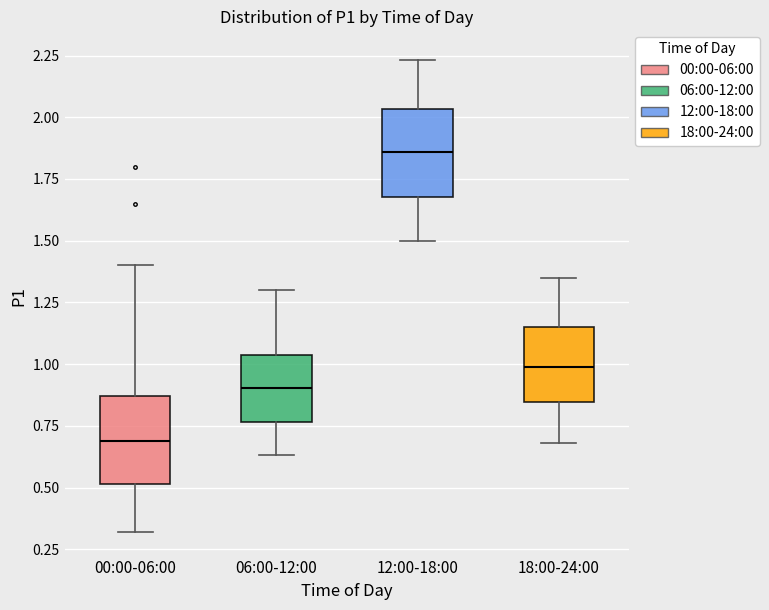

Reading left to right, transcribe this box plot: for each box, give where its median line is, the range the box spans, and where its two whiskers end, as read against the y-axis. The values are not printed on the chart, so give them approximately, as read against the axis.

00:00-06:00: median 0.70, box 0.50 to 0.85, whiskers 0.30 to 1.40
06:00-12:00: median 0.90, box 0.75 to 1.05, whiskers 0.65 to 1.30
12:00-18:00: median 1.85, box 1.70 to 2.05, whiskers 1.50 to 2.25
18:00-24:00: median 1.00, box 0.85 to 1.15, whiskers 0.70 to 1.35